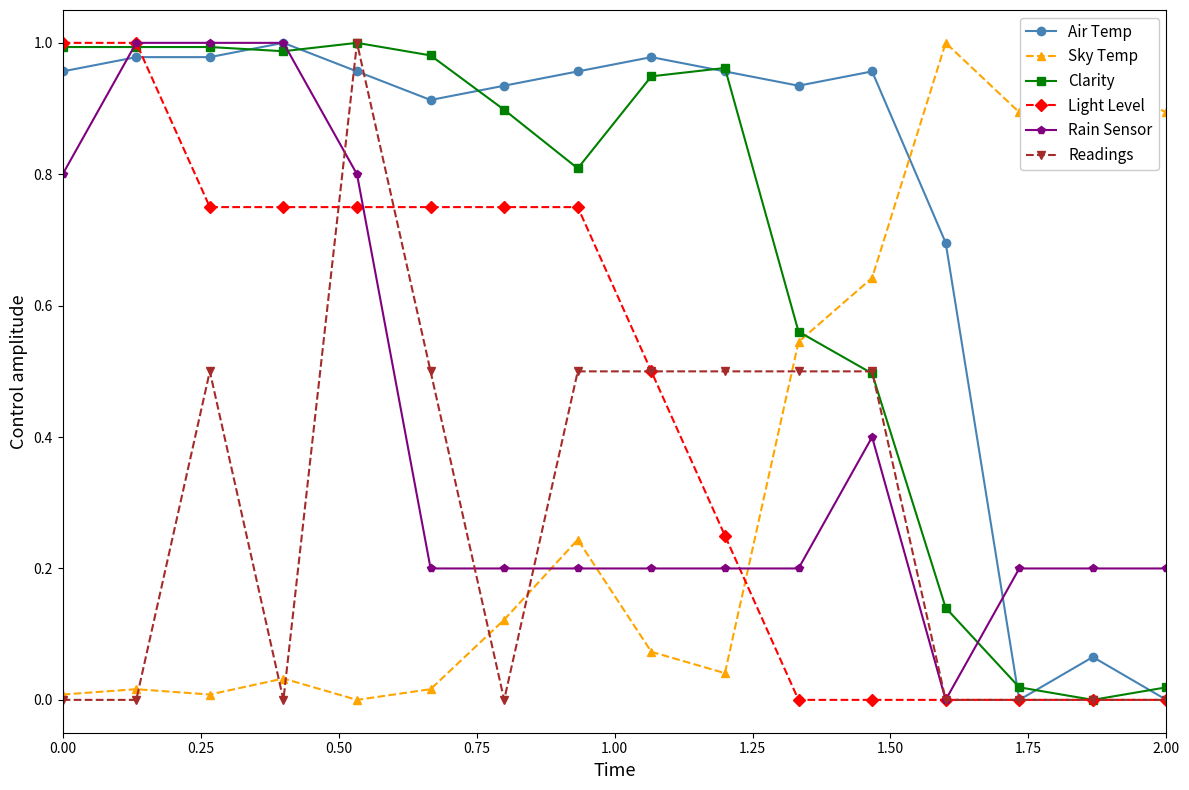

Which series has the largest total across all categories?

Air Temp